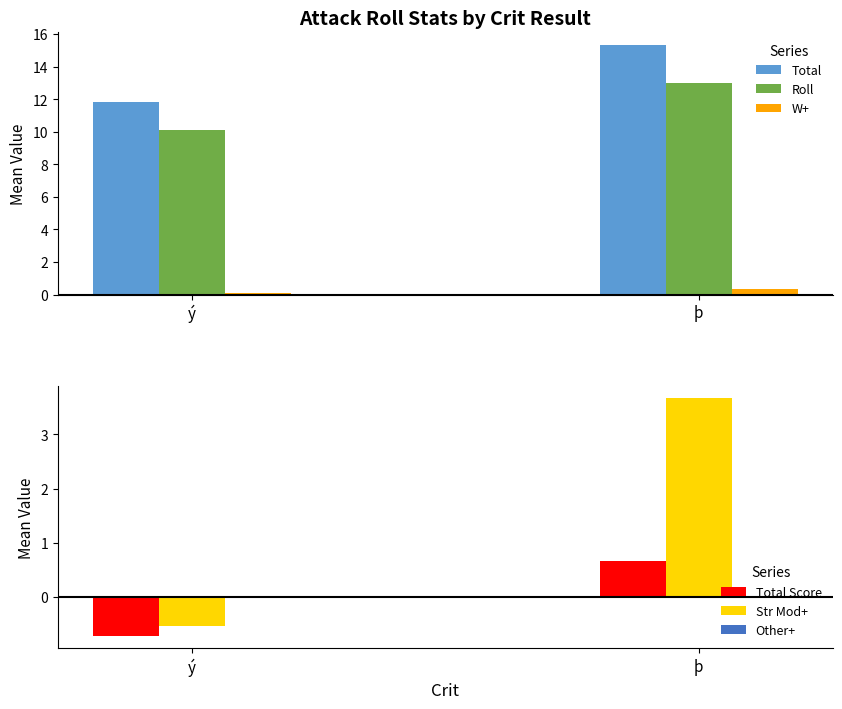

Reading left to right, list all the values displayed in this chart.

Total: 11.8	15.3
Roll: 10.1	13.0
W+: 0.1	0.3
Total Score: -0.7	0.7
Str Mod+: -0.5	3.7
Other+: 0.0	0.0